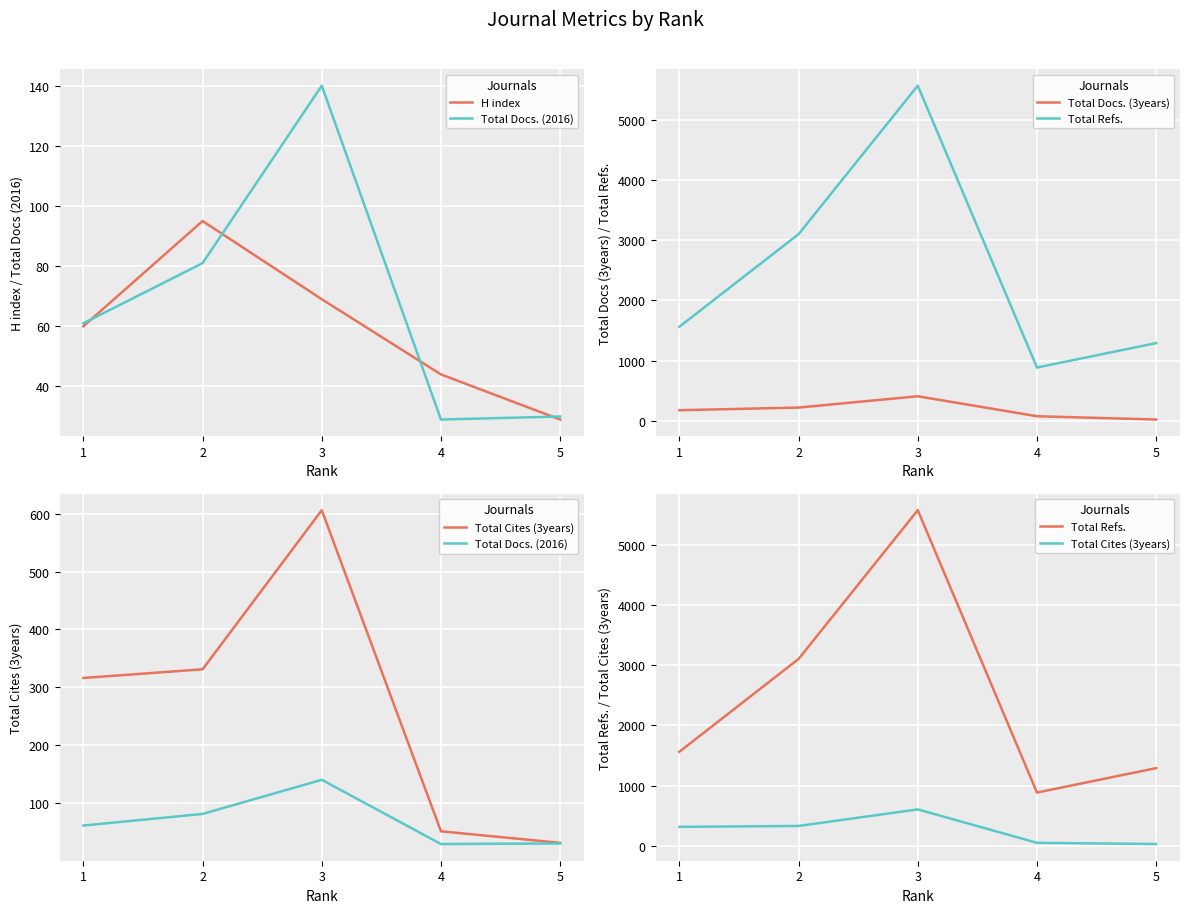

What are all the series names shown in the legend?

H index, Total Docs. (2016), Total Docs. (3years), Total Refs., Total Cites (3years)